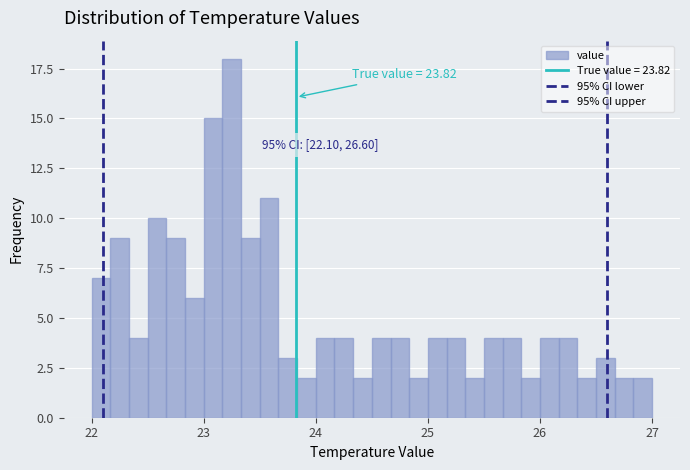

Around what value on the x-axis is the tallest bar? Give the approximate position of its centre, as read against the axis.

23.3